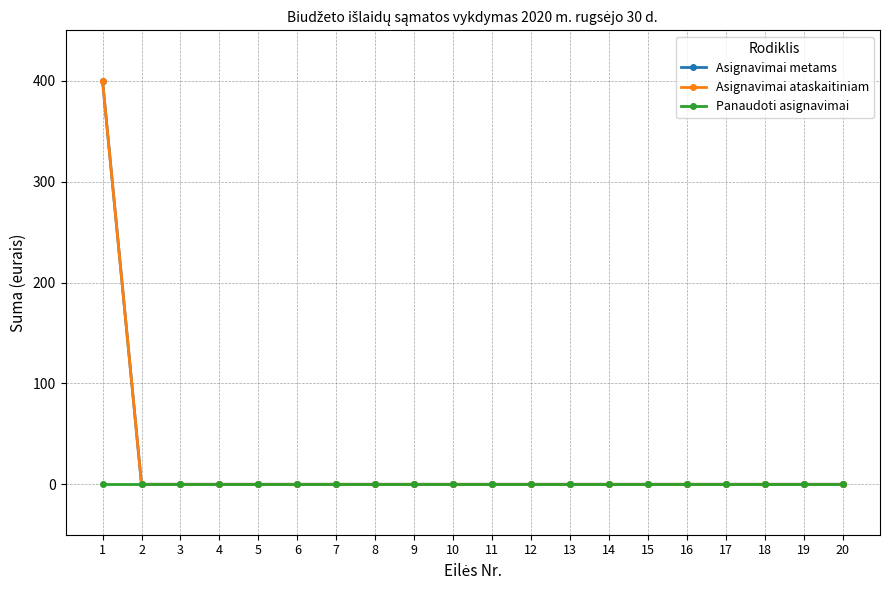

True or false: Asignavimai metams has a value of -253 at 4.

False